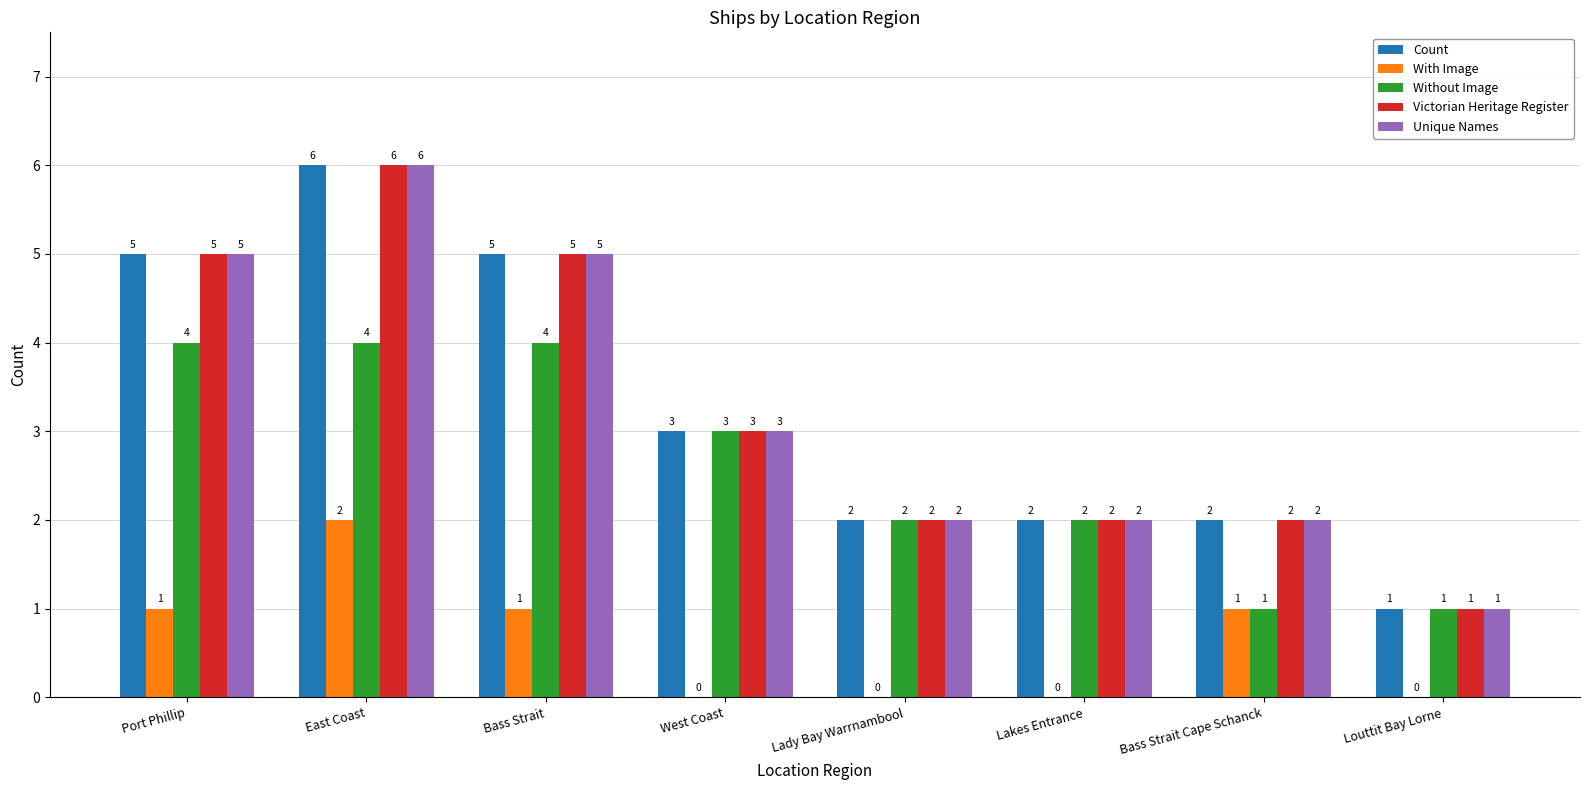

What is the total value across all series at Louttit Bay Lorne?

4